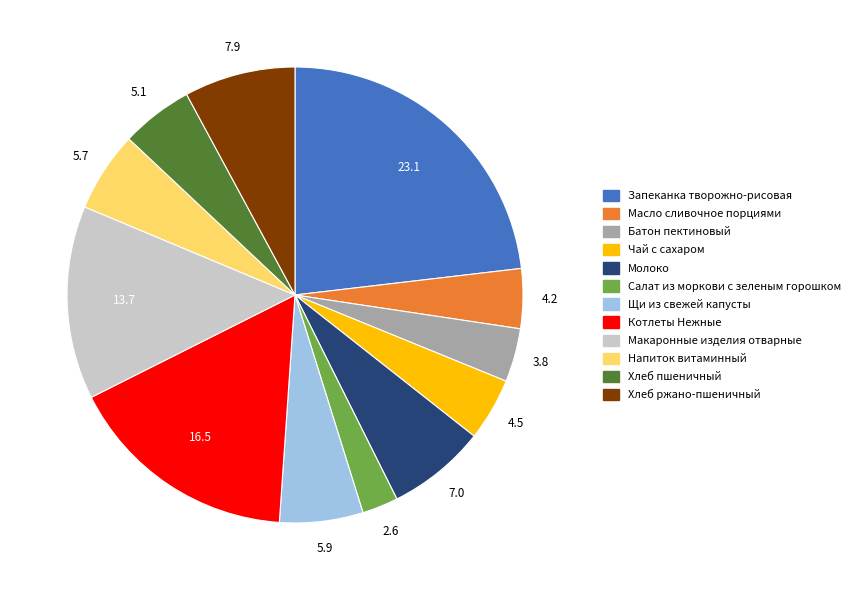

Which category has the smallest portion of the pie?

Салат из моркови с зеленым горошком